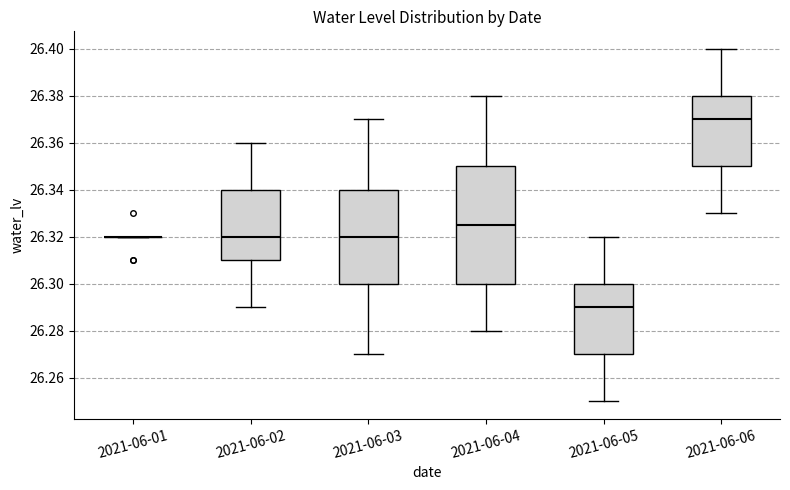

Reading left to right, transcribe this box plot: for each box, give where its median line is, the range the box spans, and where its two whiskers end, as read against the y-axis. The values are not printed on the chart, so give them approximately, as read against the axis.

2021-06-01: box collapsed to a line at 26.320, whiskers 26.320 to 26.320
2021-06-02: median 26.320, box 26.310 to 26.340, whiskers 26.290 to 26.360
2021-06-03: median 26.320, box 26.300 to 26.340, whiskers 26.270 to 26.370
2021-06-04: median 26.326, box 26.300 to 26.350, whiskers 26.280 to 26.380
2021-06-05: median 26.290, box 26.270 to 26.300, whiskers 26.250 to 26.320
2021-06-06: median 26.370, box 26.350 to 26.380, whiskers 26.330 to 26.400